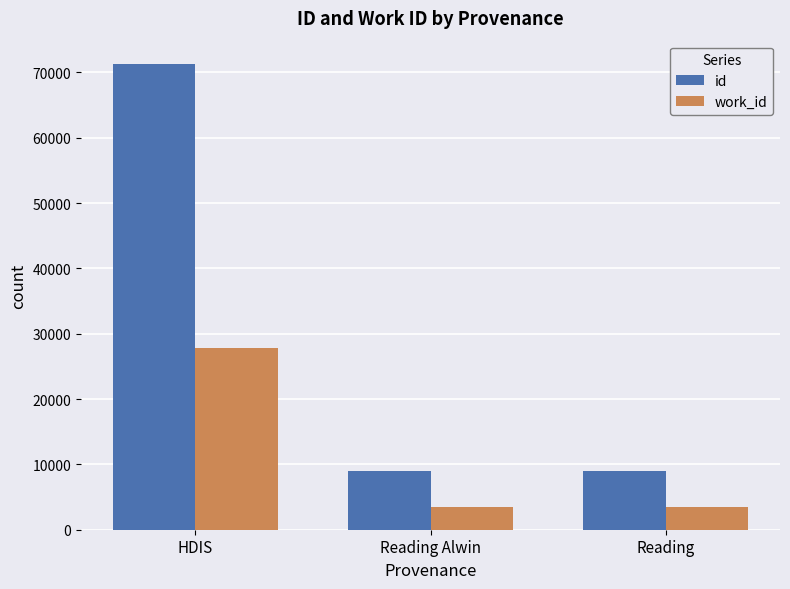

What is the sum of all id values?

89179